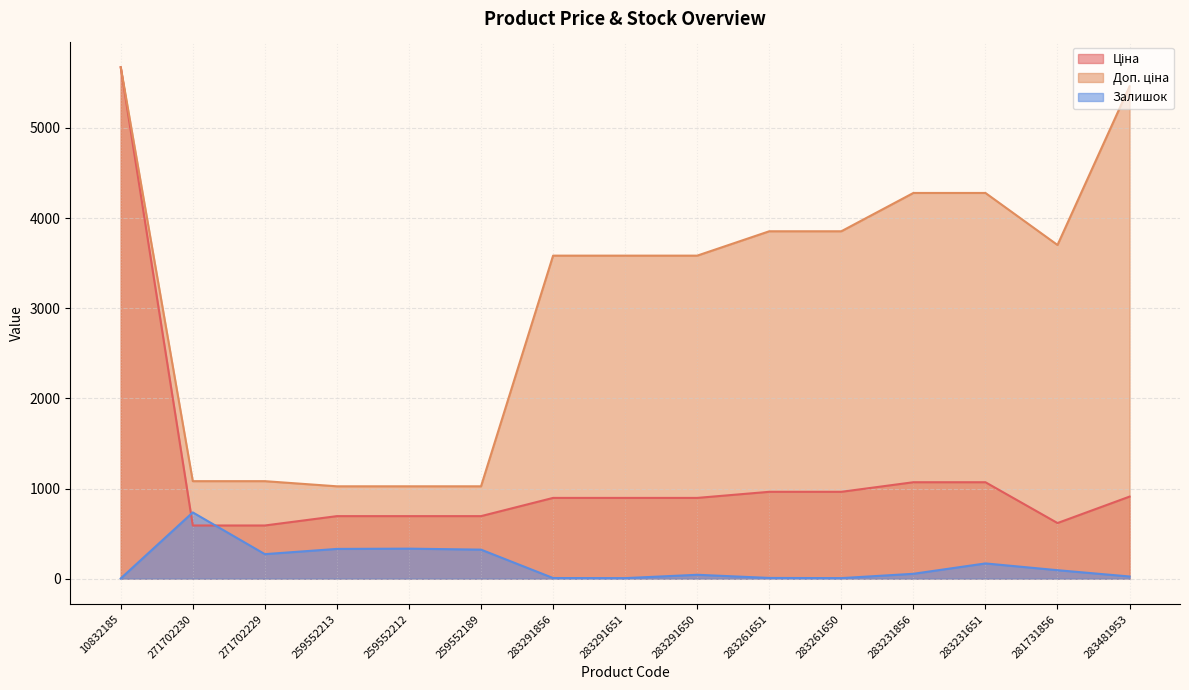

At how many categories does at least one series exceed 4794?

2